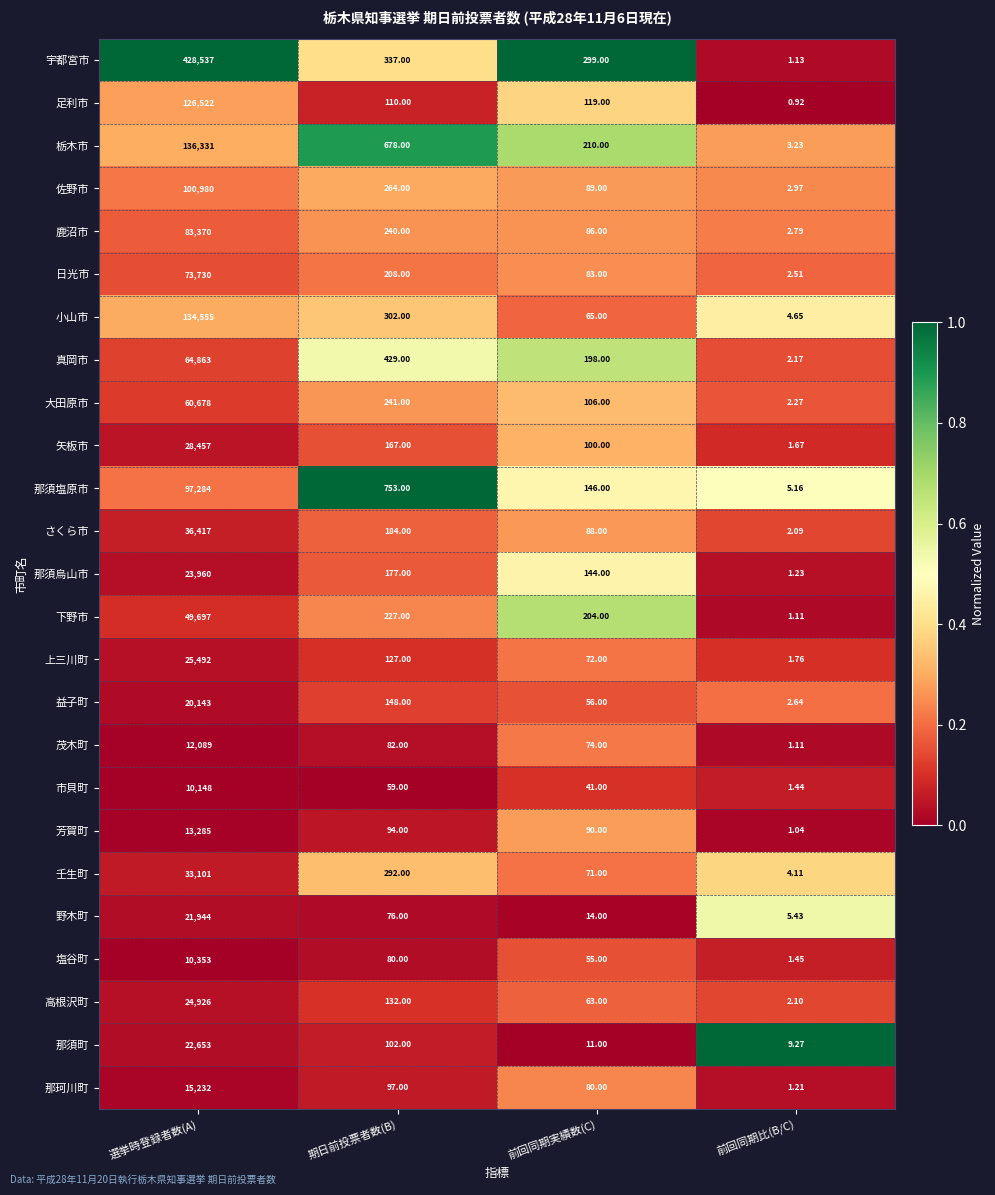

Which series has the largest total across all categories?

宇都宮市